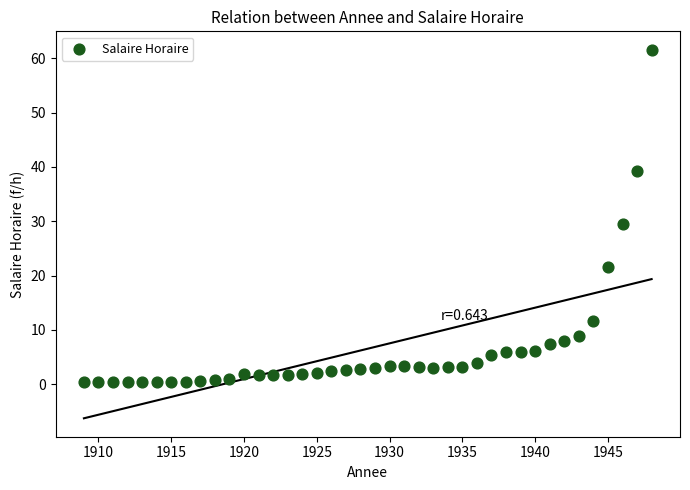

What is the range of Y values (max minus min)?

61.3